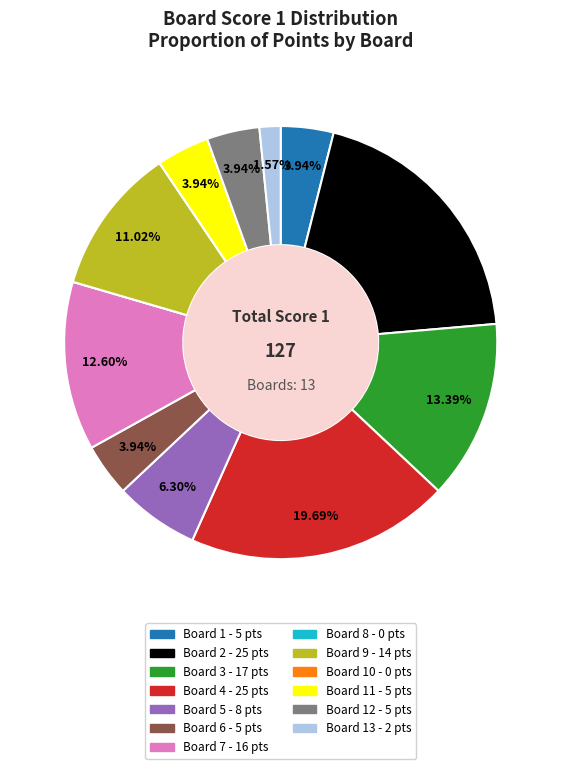

Is there a majority slice in this chart?

No